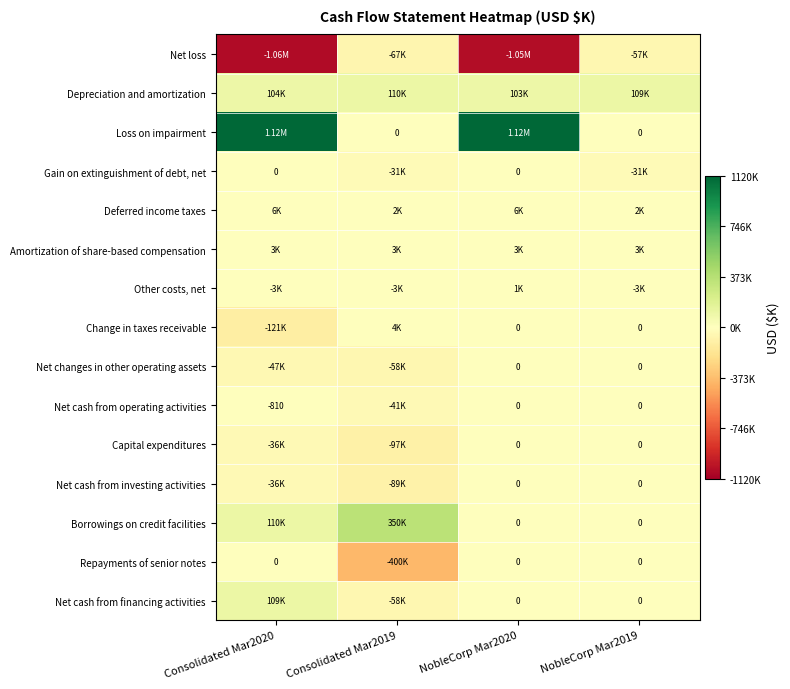

Rank the series at NobleCorp Mar2020 from highest to lowest value.

Loss on impairment, Depreciation and amortization, Deferred income taxes, Amortization of share-based compensation, Other costs, net, Gain on extinguishment of debt, net, Change in taxes receivable, Net changes in other operating assets, Net cash from operating activities, Capital expenditures, Net cash from investing activities, Borrowings on credit facilities, Repayments of senior notes, Net cash from financing activities, Net loss